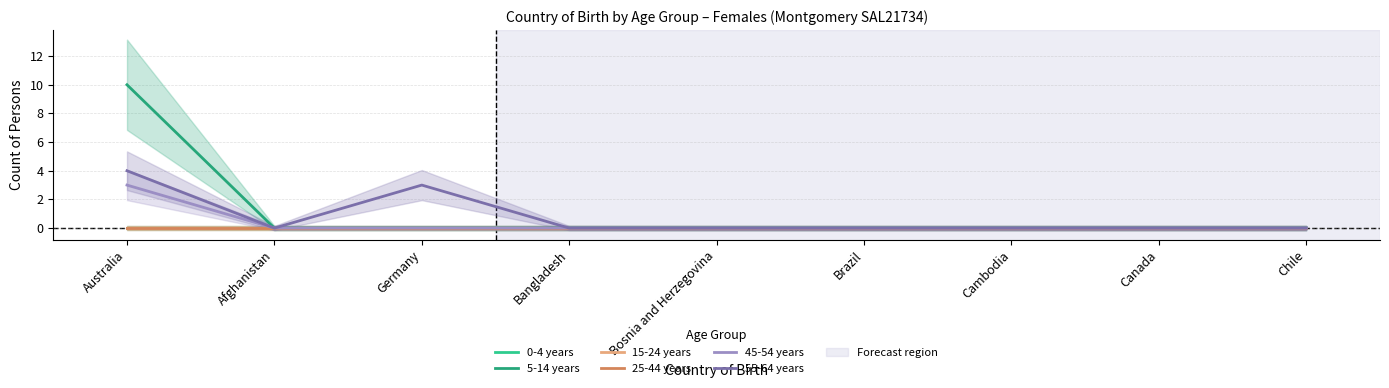

How many values in the 45-54 years series exceed 0?

1